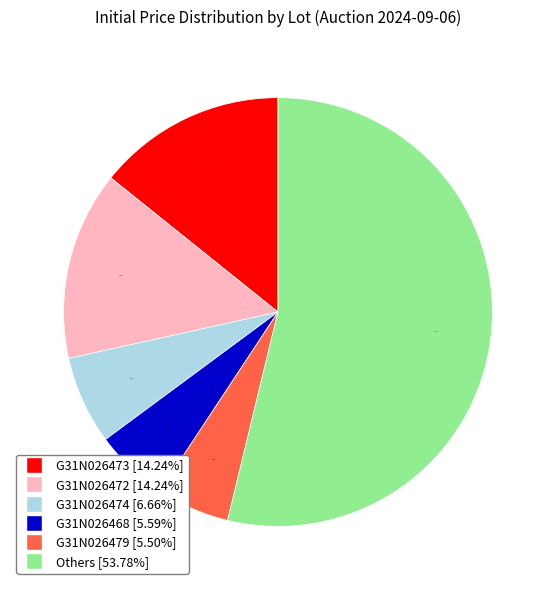

Is there any slice that represents more than half of the pie?

Yes